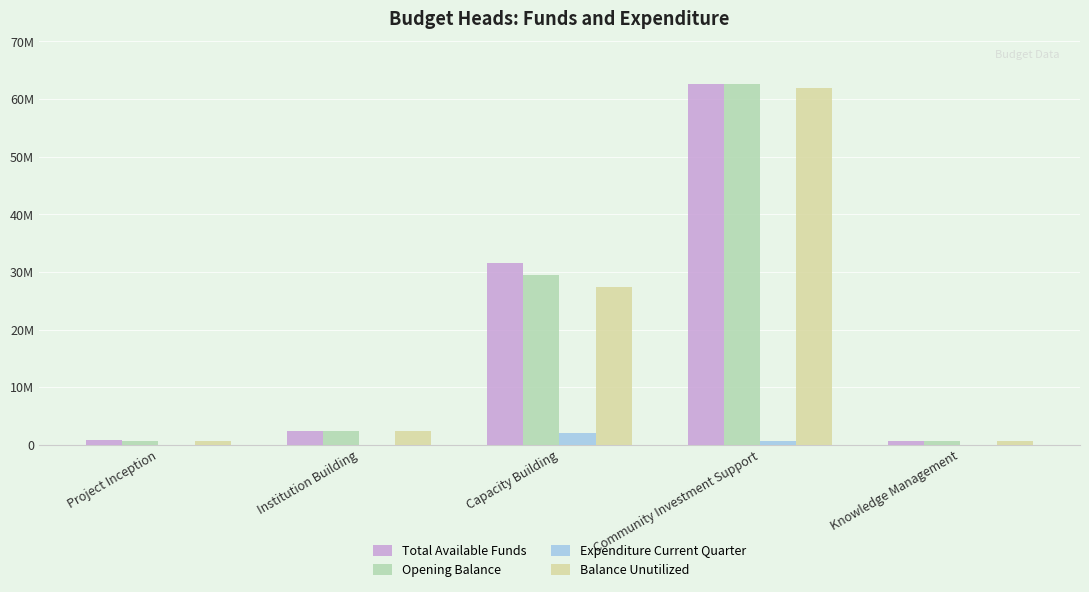

What are all the series names shown in the legend?

Total Available Funds, Opening Balance, Expenditure Current Quarter, Balance Unutilized